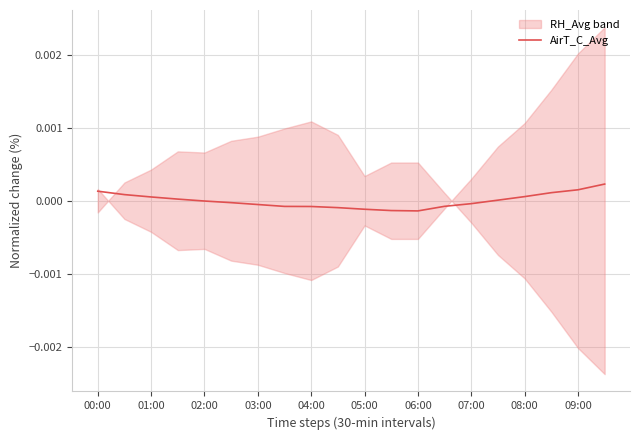

The value of AirT_C_Avg at 03:00 is -0.0. True or false?

True